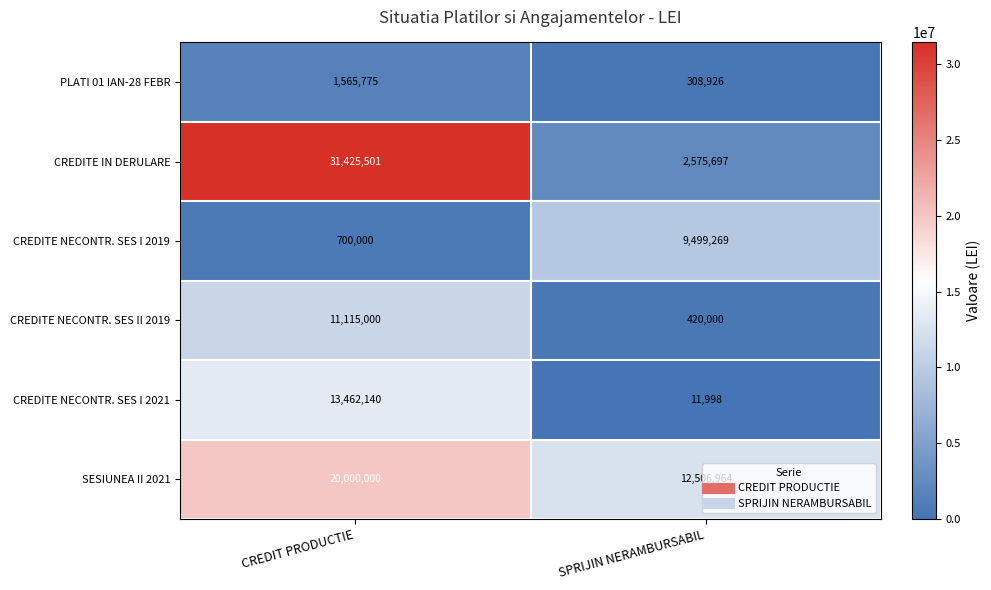

What is the sum of the CREDITE NECONTR. SES I 2019 values at SPRIJIN NERAMBURSABIL and CREDIT PRODUCTIE?

10199269